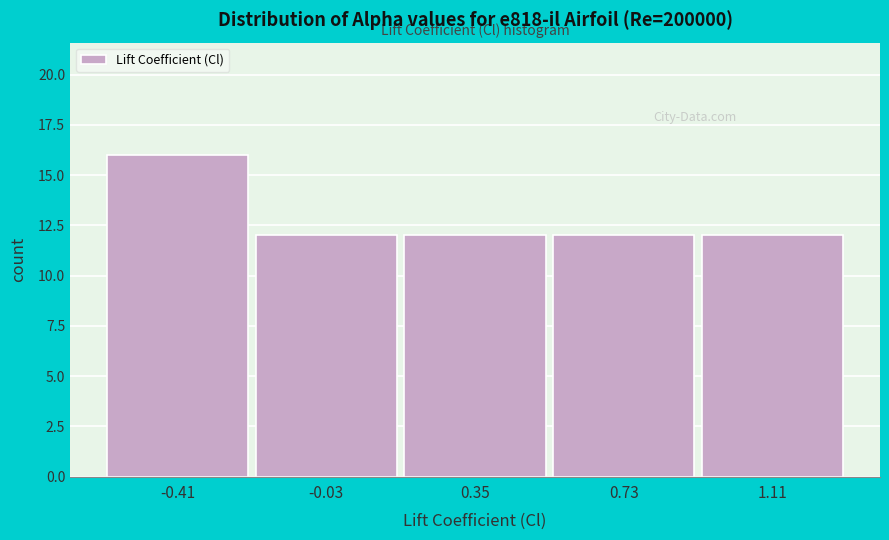

Which range on the x-axis has the tallest bar?

-0.60 to -0.20